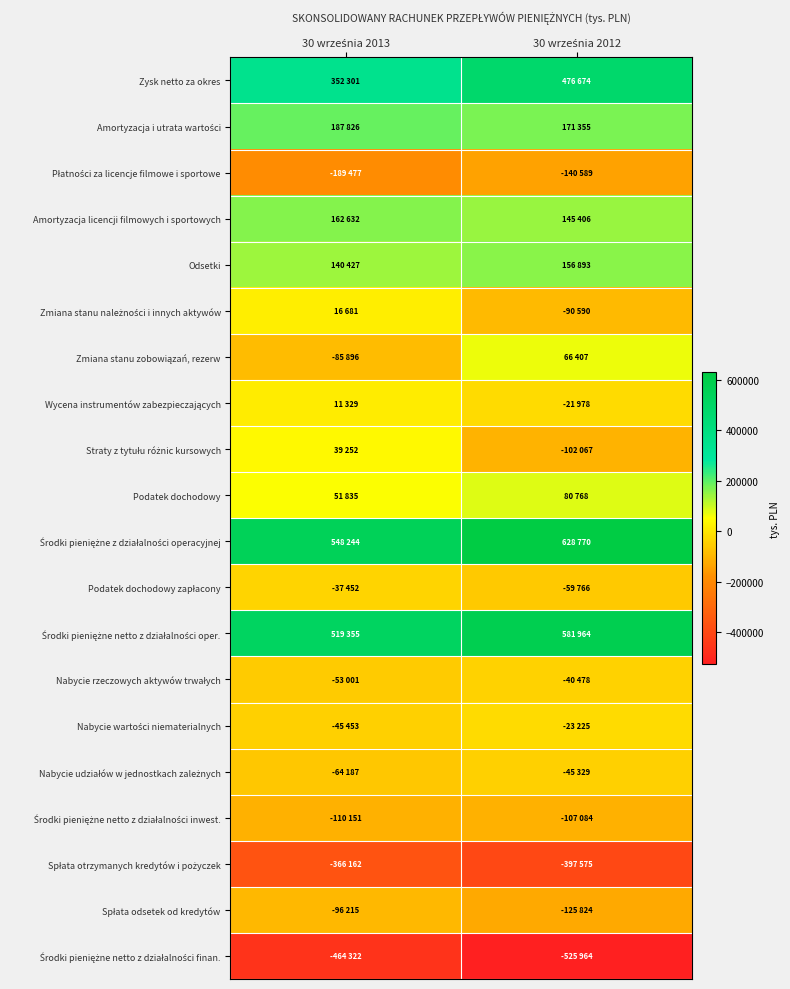

What is the maximum value shown in the chart?

628770